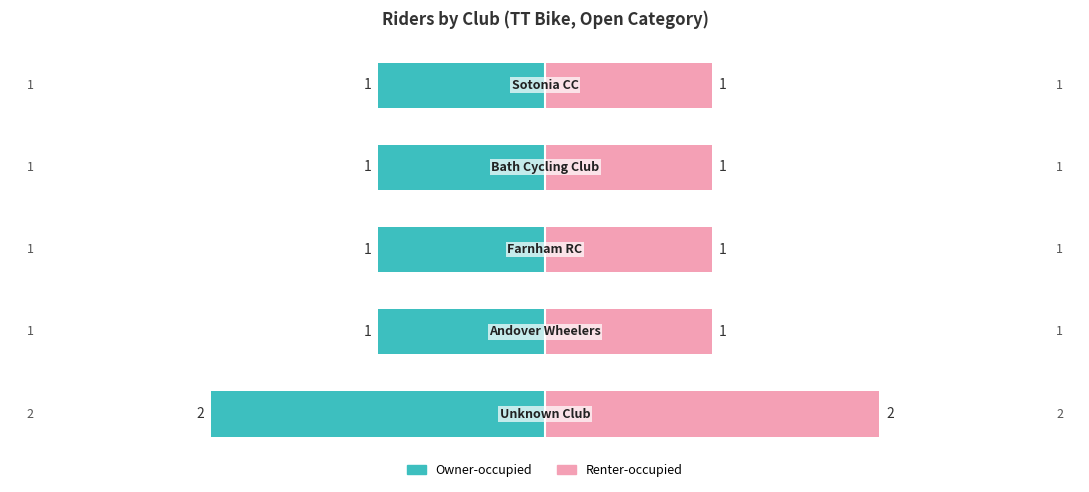

True or false: Owner-occupied has a value of -2 at −1.

False